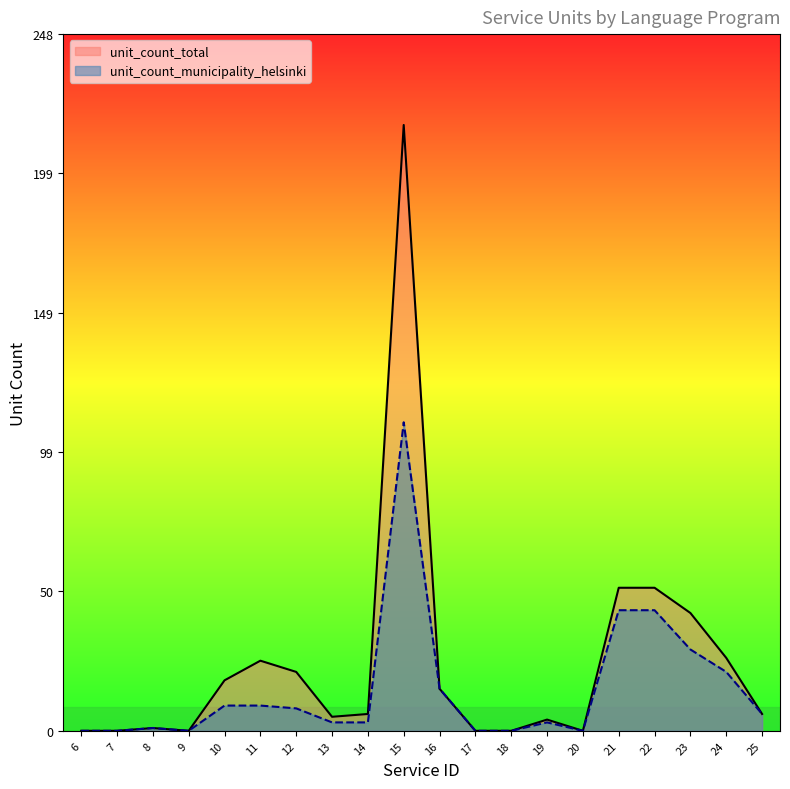

Which category has the highest value in the unit_count_total series?

15